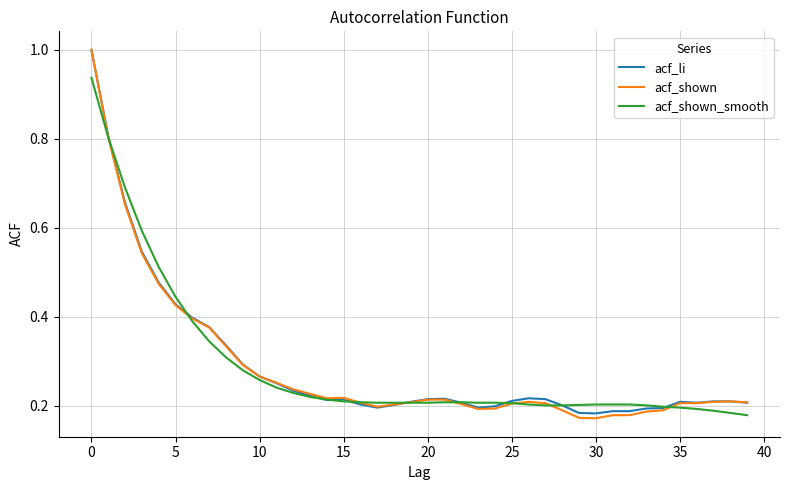

What is the difference between the second highest and second lowest values in the acf_shown series?

0.6